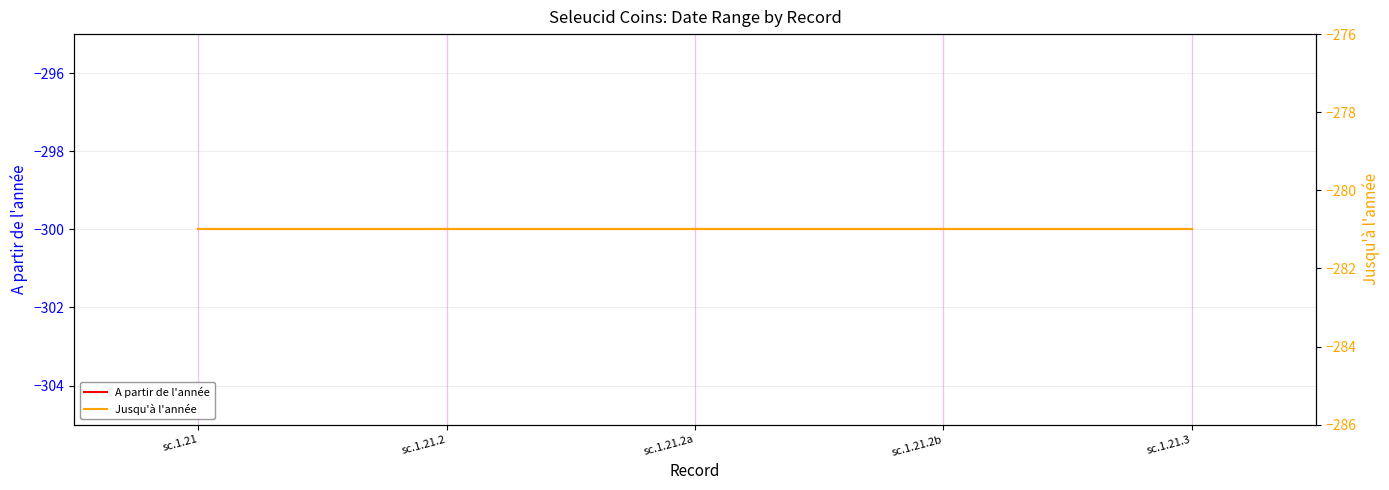

Reading right to left, list all the values displayed in this chart.

A partir de l'année: sc.1.21.3=-300	sc.1.21.2b=-300	sc.1.21.2a=-300	sc.1.21.2=-300	sc.1.21=-300
Jusqu'à l'année: sc.1.21.3=-281	sc.1.21.2b=-281	sc.1.21.2a=-281	sc.1.21.2=-281	sc.1.21=-281